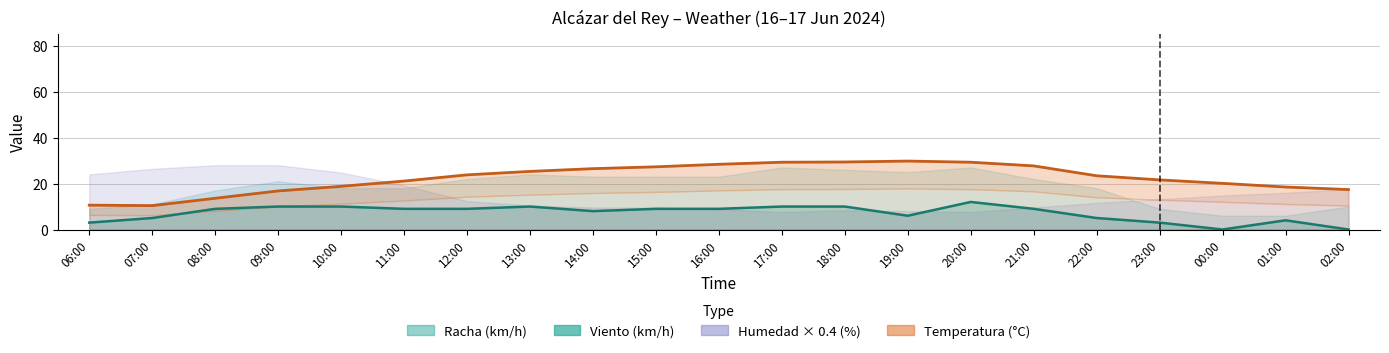

Is it true that Temperatura equals 11.9 at 22:00?

False